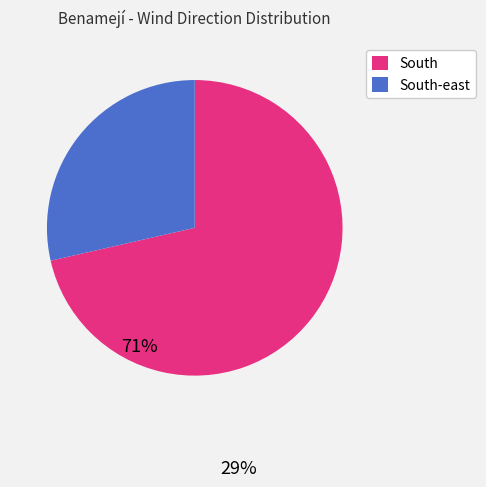

Is there any slice that represents more than half of the pie?

Yes